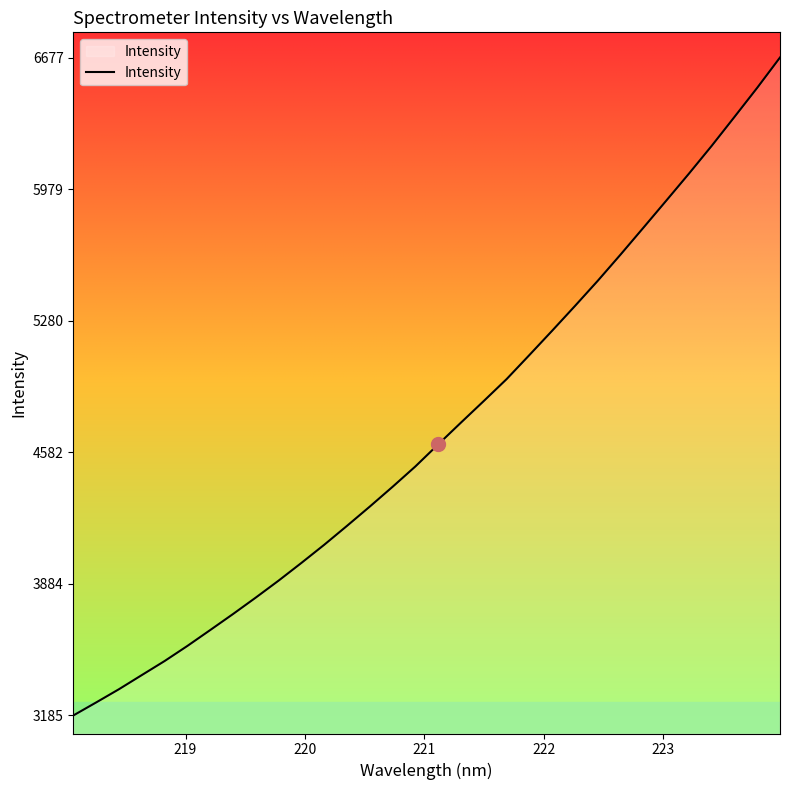

Reading left to right, transcribe all the data shown in this chart.

3185.9	3254.9	3325.2	3400.1	3474.7	3555.0	3639.2	3724.2	3811.7	3901.7	3995.6	4091.9	4192.4	4294.8	4399.8	4507.8	4624.8	4740.5	4854.9	4970.9	5098.8	5227.9	5359.1	5492.6	5631.7	5773.8	5917.0	6060.9	6208.5	6361.9	6516.7	6677.3